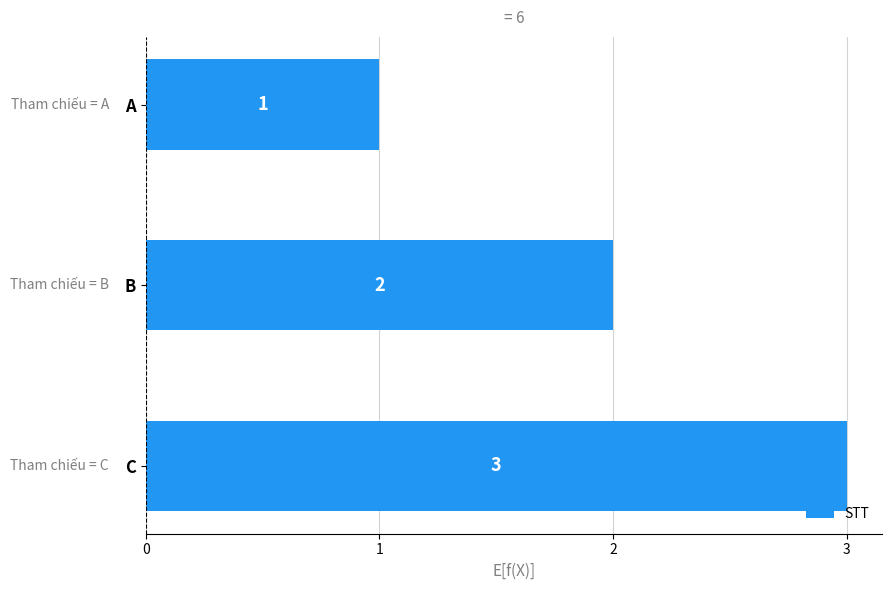

Is it true that the value at B is 3?

False